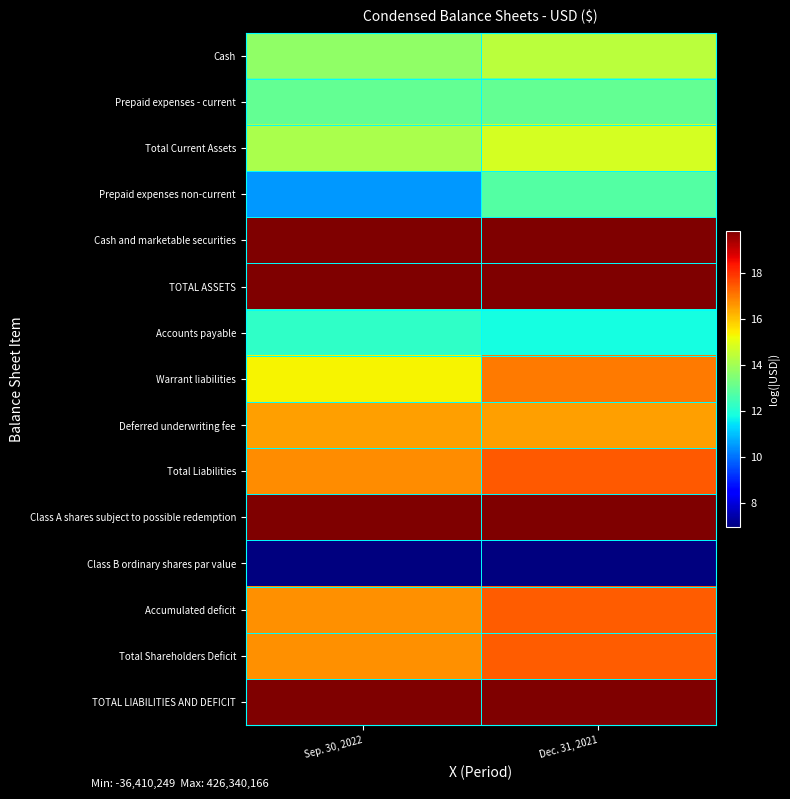

Reading right to left, transcribe all the data shown in this chart.

Cash: Dec. 31, 2021=14.4	Sep. 30, 2022=13.7
Prepaid expenses - current: Dec. 31, 2021=13.0	Sep. 30, 2022=13.0
Total Current Assets: Dec. 31, 2021=14.8	Sep. 30, 2022=14.1
Prepaid expenses non-current: Dec. 31, 2021=12.8	Sep. 30, 2022=10.5
Cash and marketable securities: Dec. 31, 2021=19.9	Sep. 30, 2022=19.9
TOTAL ASSETS: Dec. 31, 2021=19.9	Sep. 30, 2022=19.9
Accounts payable: Dec. 31, 2021=11.8	Sep. 30, 2022=12.2
Warrant liabilities: Dec. 31, 2021=17.0	Sep. 30, 2022=15.3
Deferred underwriting fee: Dec. 31, 2021=16.5	Sep. 30, 2022=16.5
Total Liabilities: Dec. 31, 2021=17.5	Sep. 30, 2022=16.8
Class A shares subject to possible redemption: Dec. 31, 2021=19.9	Sep. 30, 2022=19.9
Class B ordinary shares par value: Dec. 31, 2021=6.9	Sep. 30, 2022=6.9
Accumulated deficit: Dec. 31, 2021=17.4	Sep. 30, 2022=16.7
Total Shareholders Deficit: Dec. 31, 2021=17.4	Sep. 30, 2022=16.7
TOTAL LIABILITIES AND DEFICIT: Dec. 31, 2021=19.9	Sep. 30, 2022=19.9